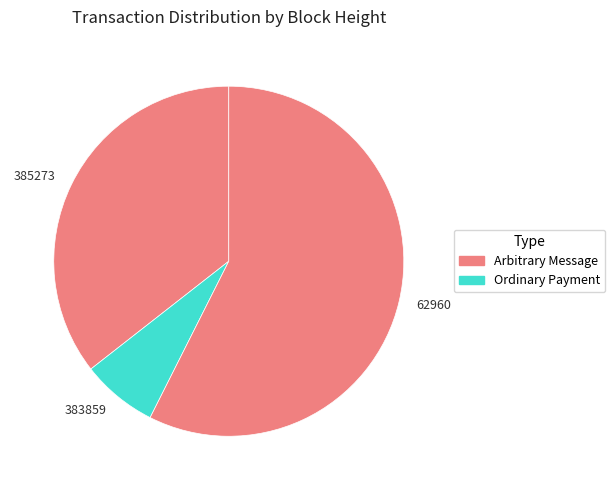

The 383859 slice represents 7% of the pie. True or false?

True